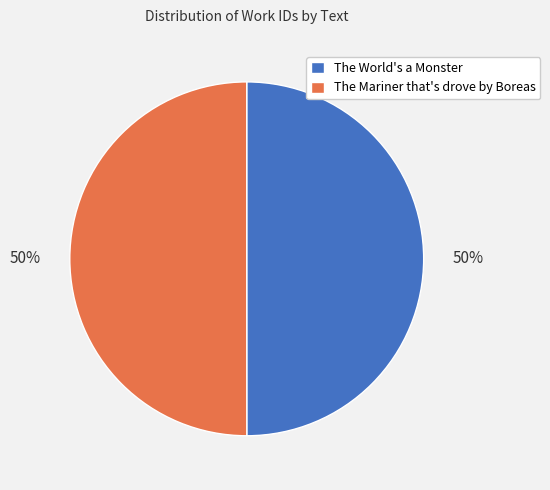

The The World's a Monster slice represents 61% of the pie. True or false?

False